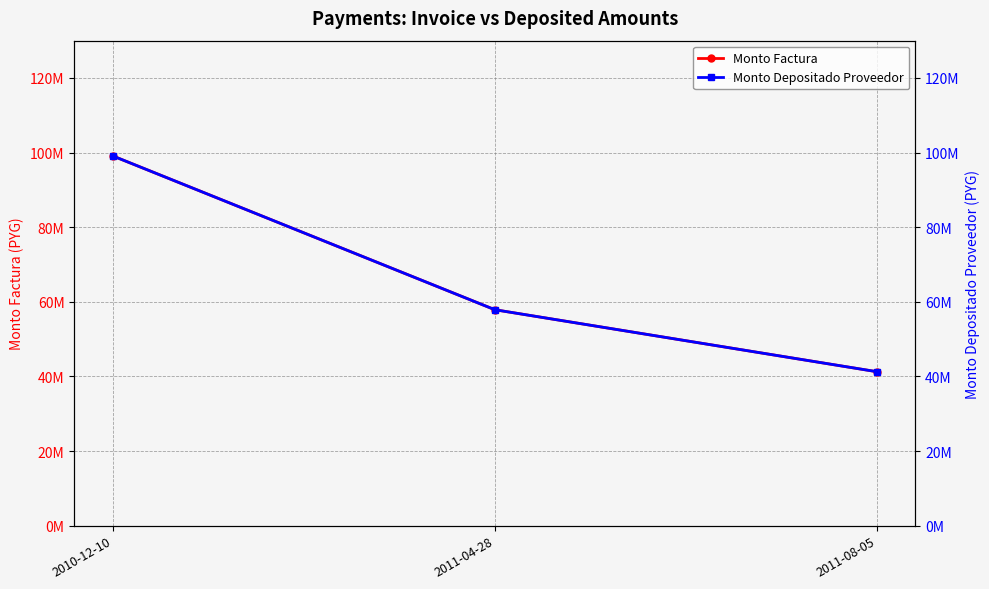

Which label corresponds to the smallest value in the chart?

2011-08-05